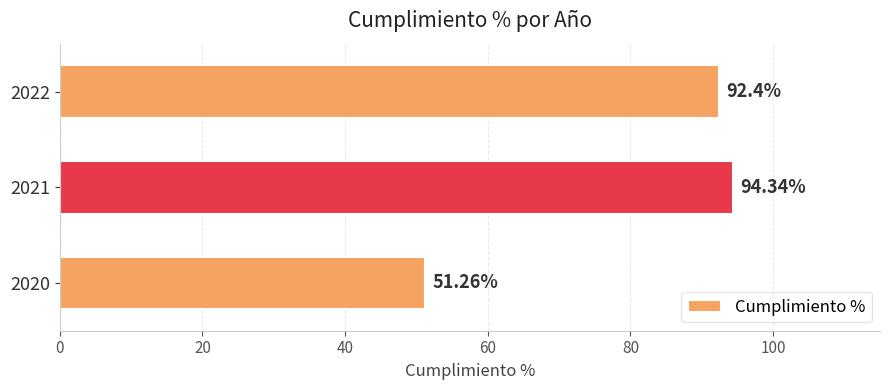

At which label is the value closest to 72?

2022